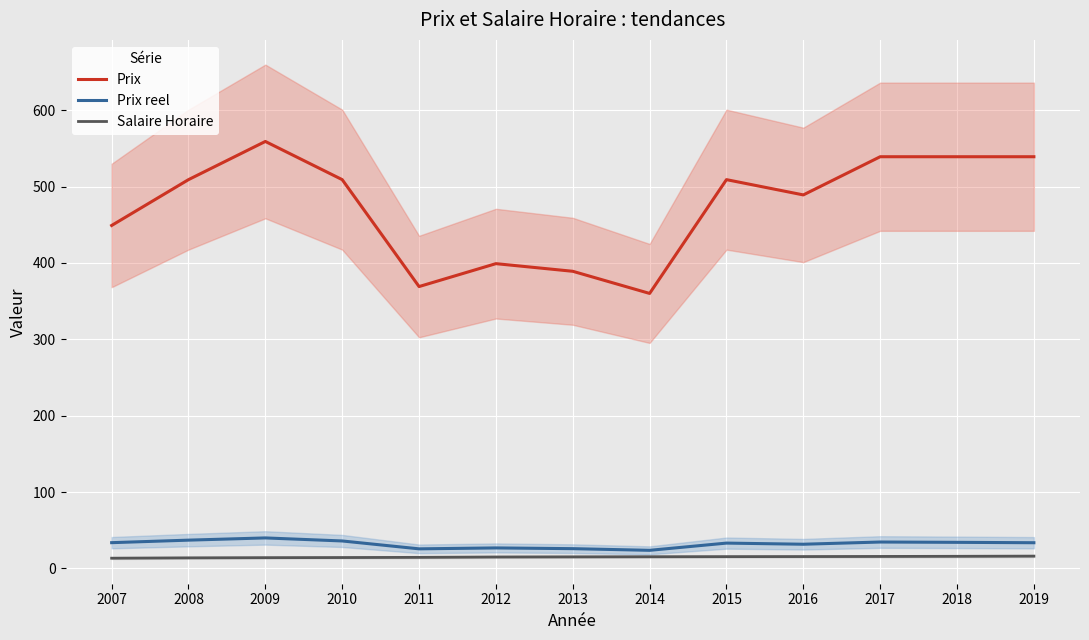

True or false: Prix reel and Salaire Horaire intersect in this chart.

False